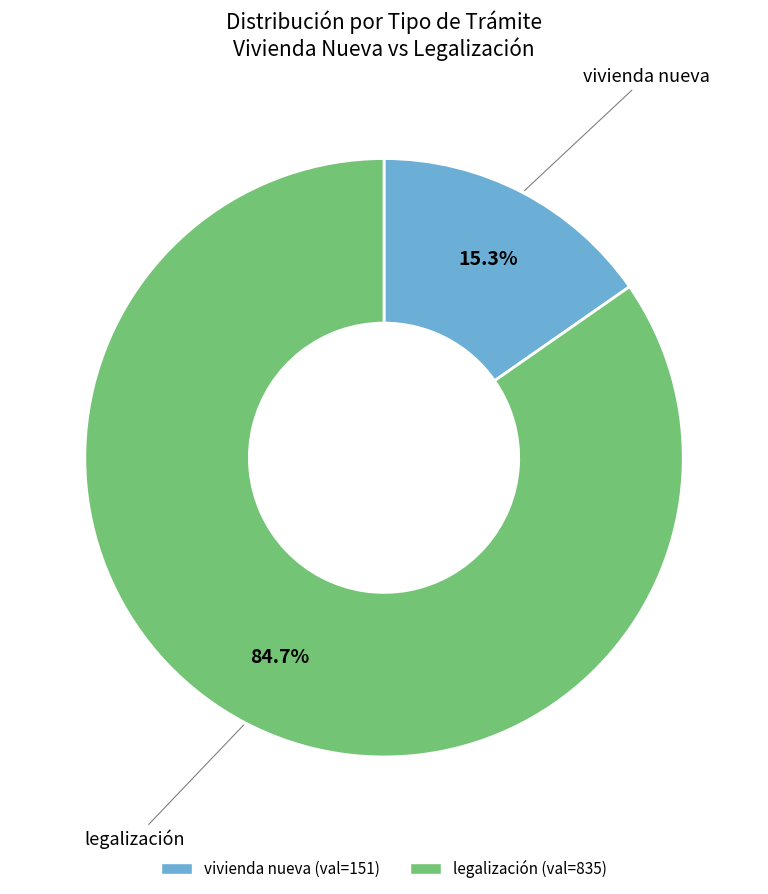

Combined, what portion of the pie is vivienda nueva and legalización?

100.0%